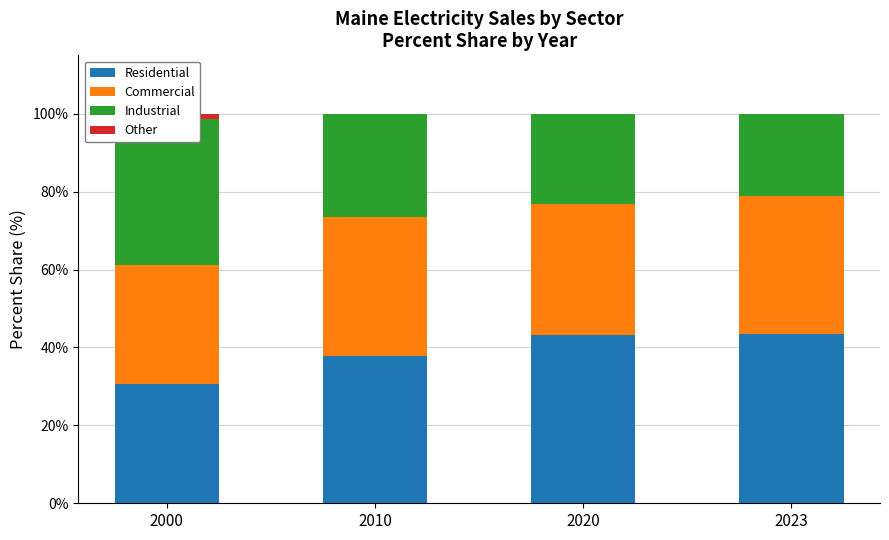

Which category has the highest value in the Other series?

2000